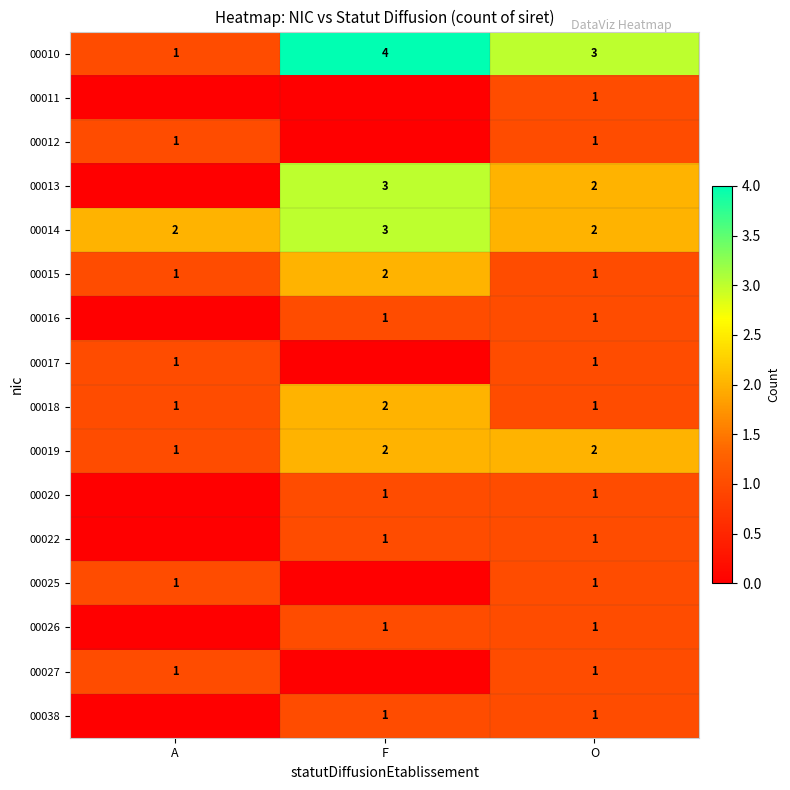

List the series in order of their peak value, lowest first.

00011, 00012, 00016, 00017, 00020, 00022, 00025, 00026, 00027, 00038, 00015, 00018, 00019, 00013, 00014, 00010